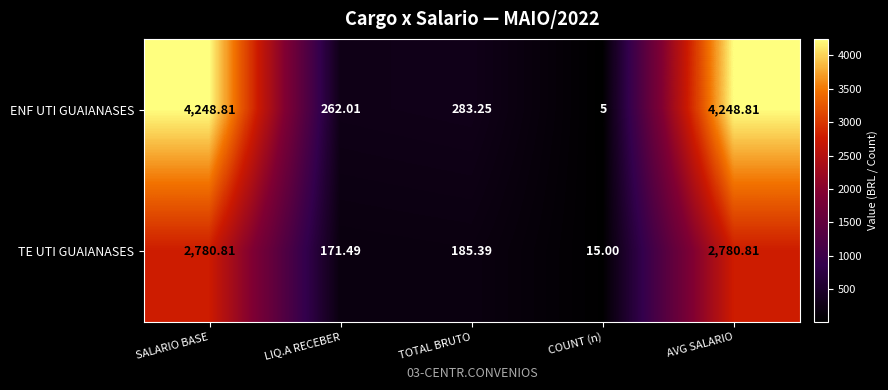

Which series has the largest total across all categories?

ENF UTI GUAIANASES